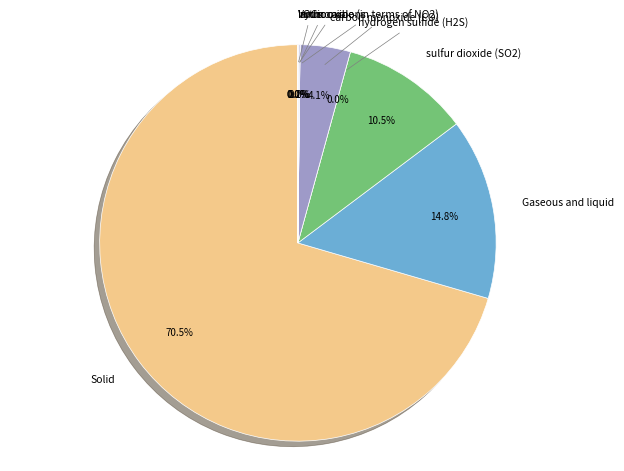

How many slices are in this pie chart?

9